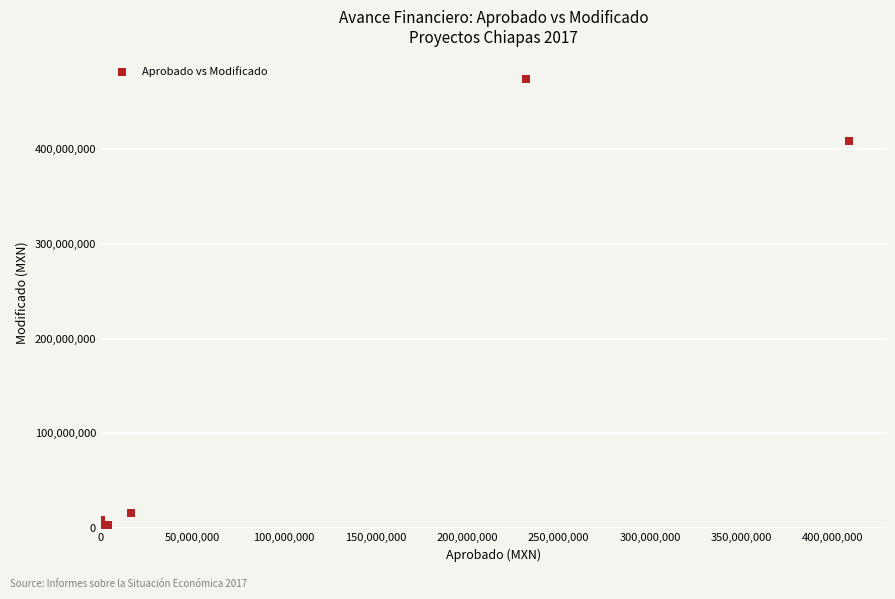

What Y value in the scatter plot is closest to 236982850?

408591000.0